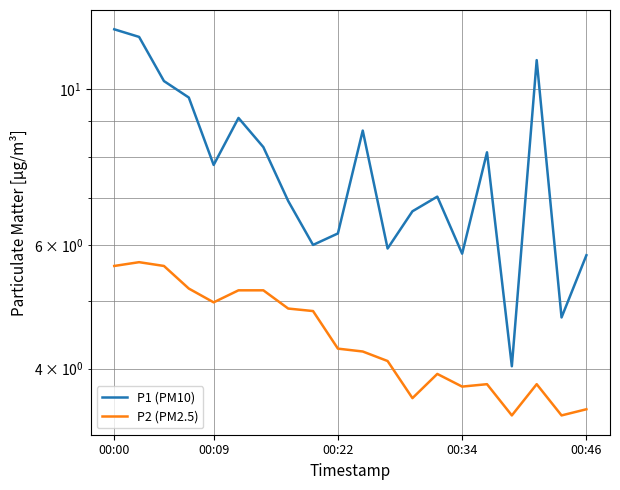

True or false: P1 (PM10) has more than 2 interior local peaks.

True